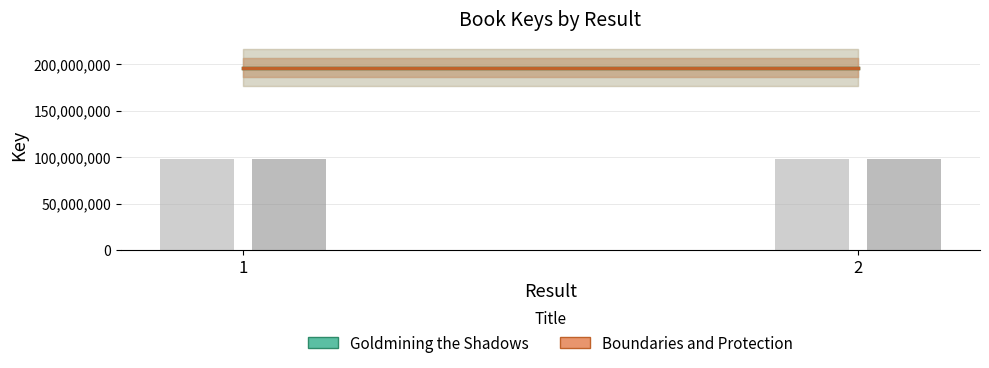

The Boundaries and Protection series shows 196362153 at 2. True or false?

True